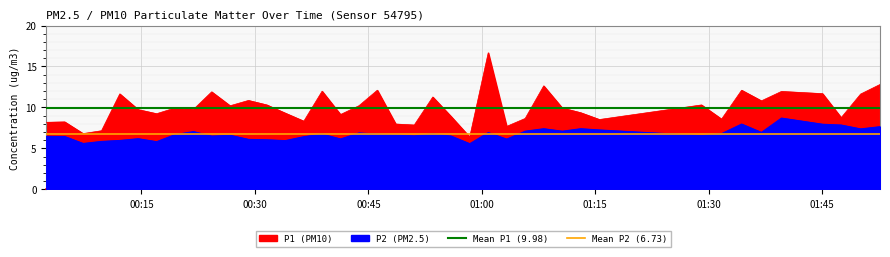

What is the approximate value of Mean P2 (6.73) at 00:30?

6.7